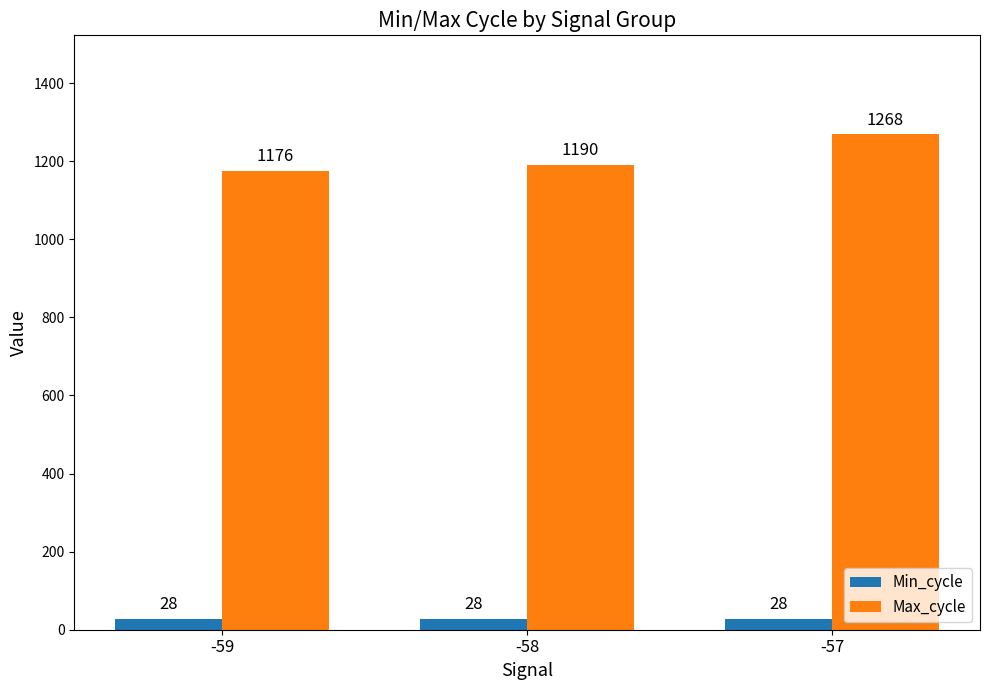

How many values in the Max_cycle series exceed 1190?

2